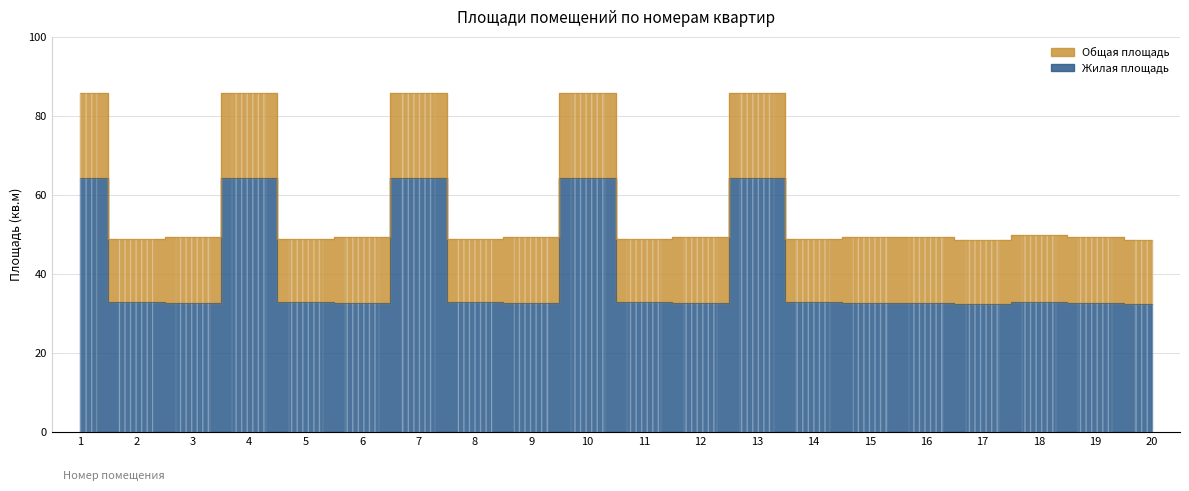

What is the maximum value shown in the chart?

85.8